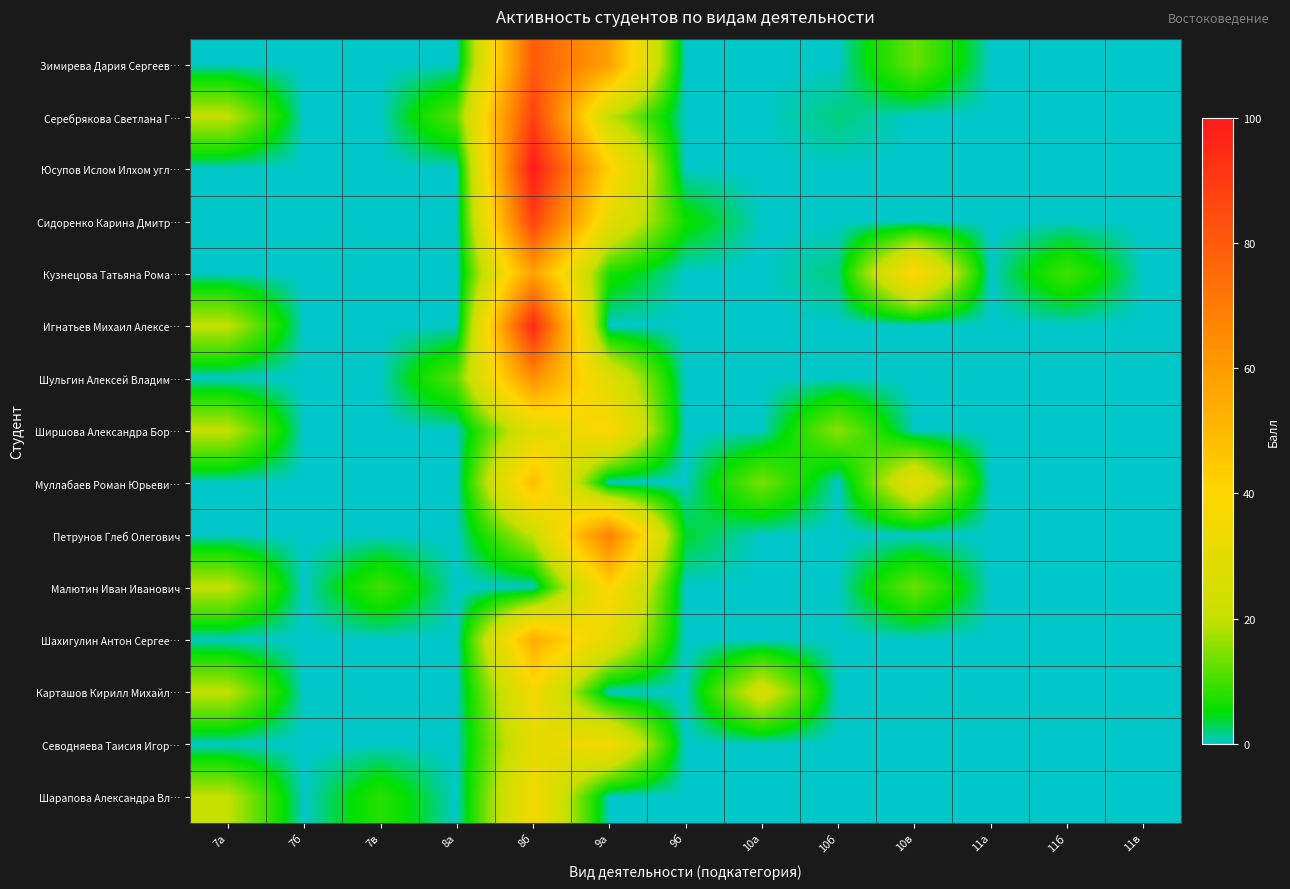

What is the spread (max minus min) of values at 10б?

15.5